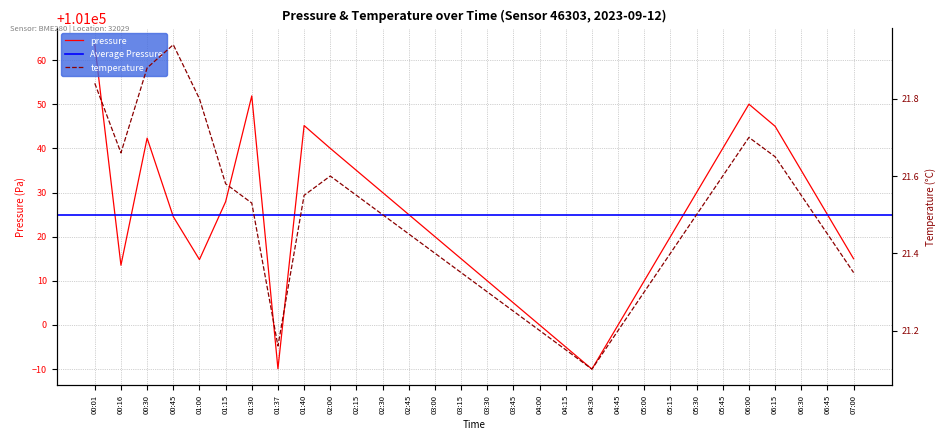

What is the lowest value of the temperature series?

21.1